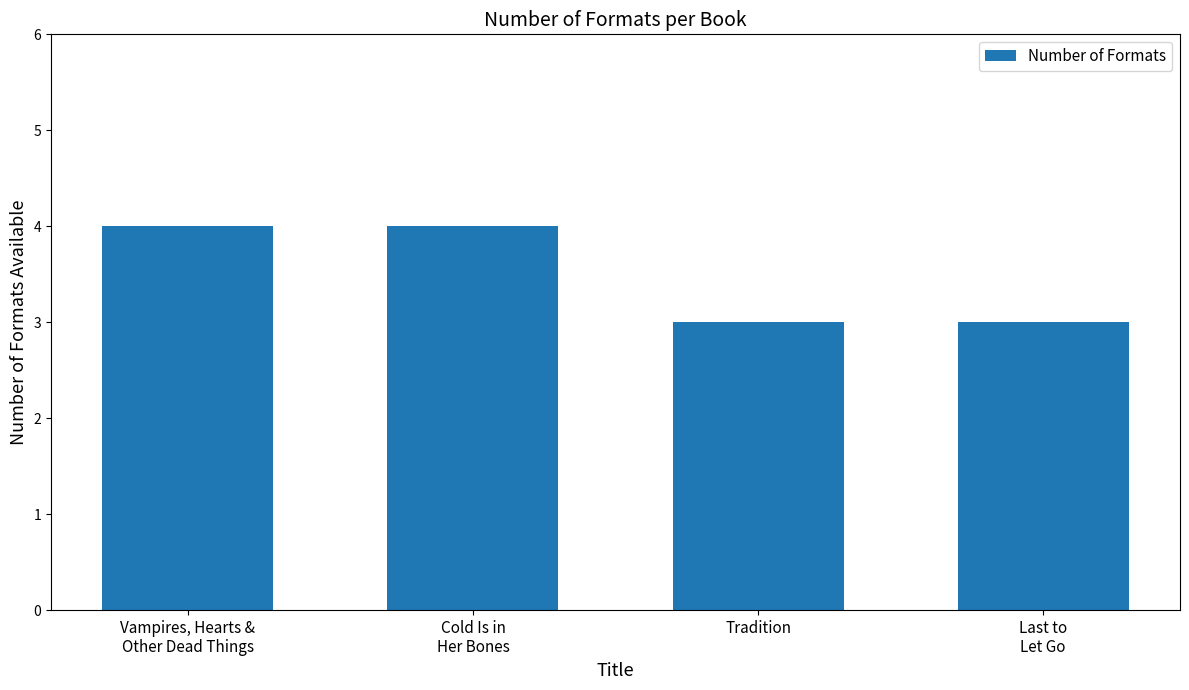

What is the maximum value shown in the chart?

4